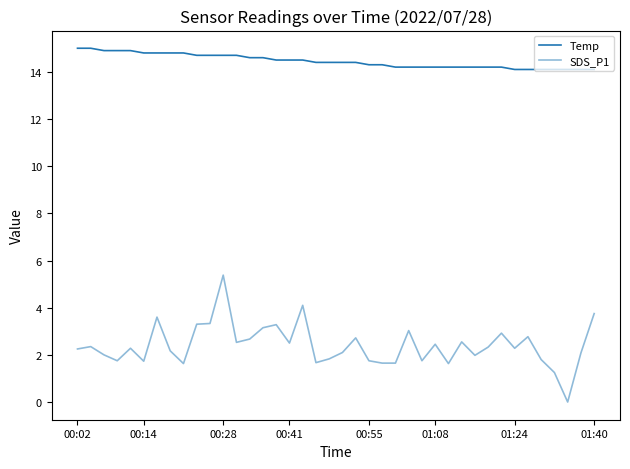

Reading left to right, list all the values displayed in this chart.

Temp: 15.0	15.0	14.9	14.9	14.9	14.8	14.8	14.8	14.8	14.7	14.7	14.7	14.7	14.6	14.6	14.5	14.5	14.5	14.4	14.4	14.4	14.4	14.3	14.3	14.2	14.2	14.2	14.2	14.2	14.2	14.2	14.2	14.2	14.1	14.1	14.1	14.1	14.1	14.1	14.1
SDS_P1: 2.2	2.4	2.0	1.8	2.3	1.7	3.6	2.2	1.6	3.3	3.3	5.4	2.5	2.7	3.1	3.3	2.5	4.1	1.7	1.8	2.1	2.7	1.8	1.6	1.6	3.0	1.8	2.5	1.6	2.5	2.0	2.3	2.9	2.3	2.8	1.8	1.2	0.0	2.1	3.8